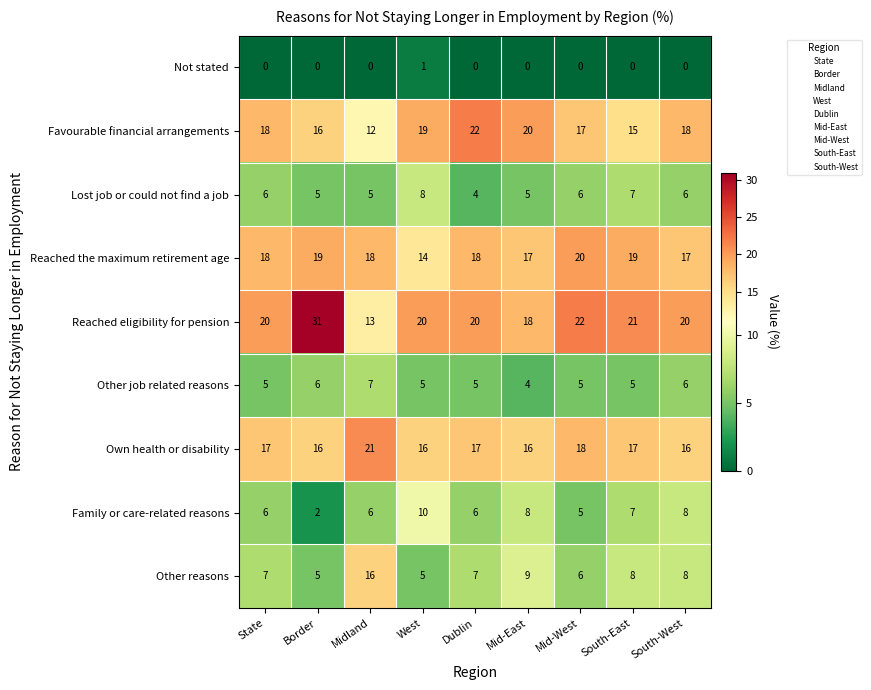

Count the Own health or disability values in the range 16 to 17.

7